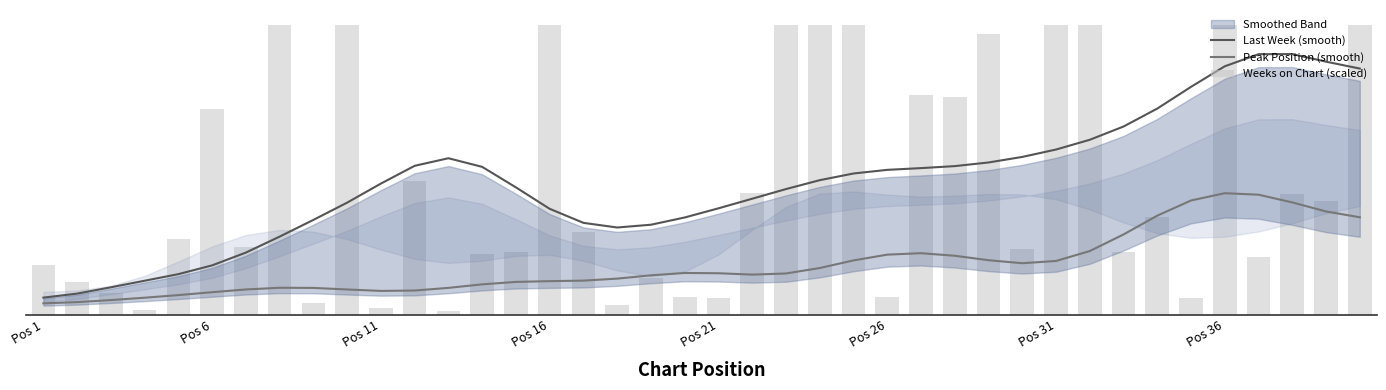

Read the Last Week (smooth) value at Pos 11.

22.7